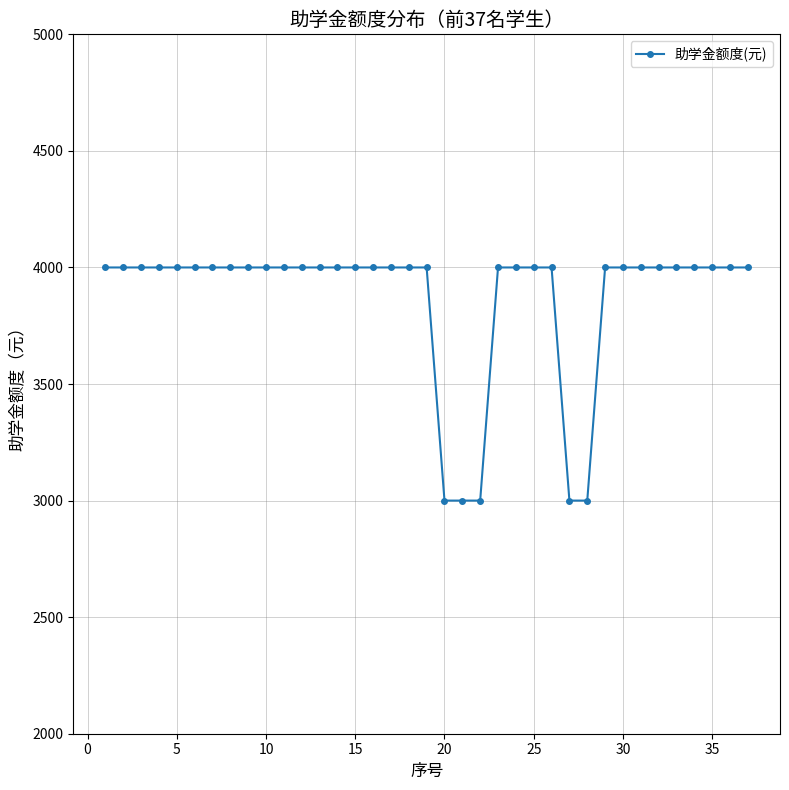

What is the value of the 7th point from the left?

4000